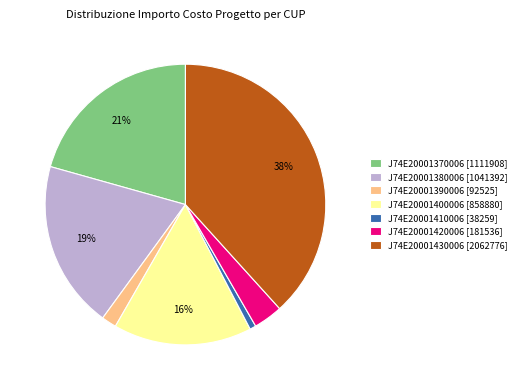

To the nearest percent, what is the difference between the J74E20001390006 [92525] and J74E20001400006 [858880] slice percentages?

14%